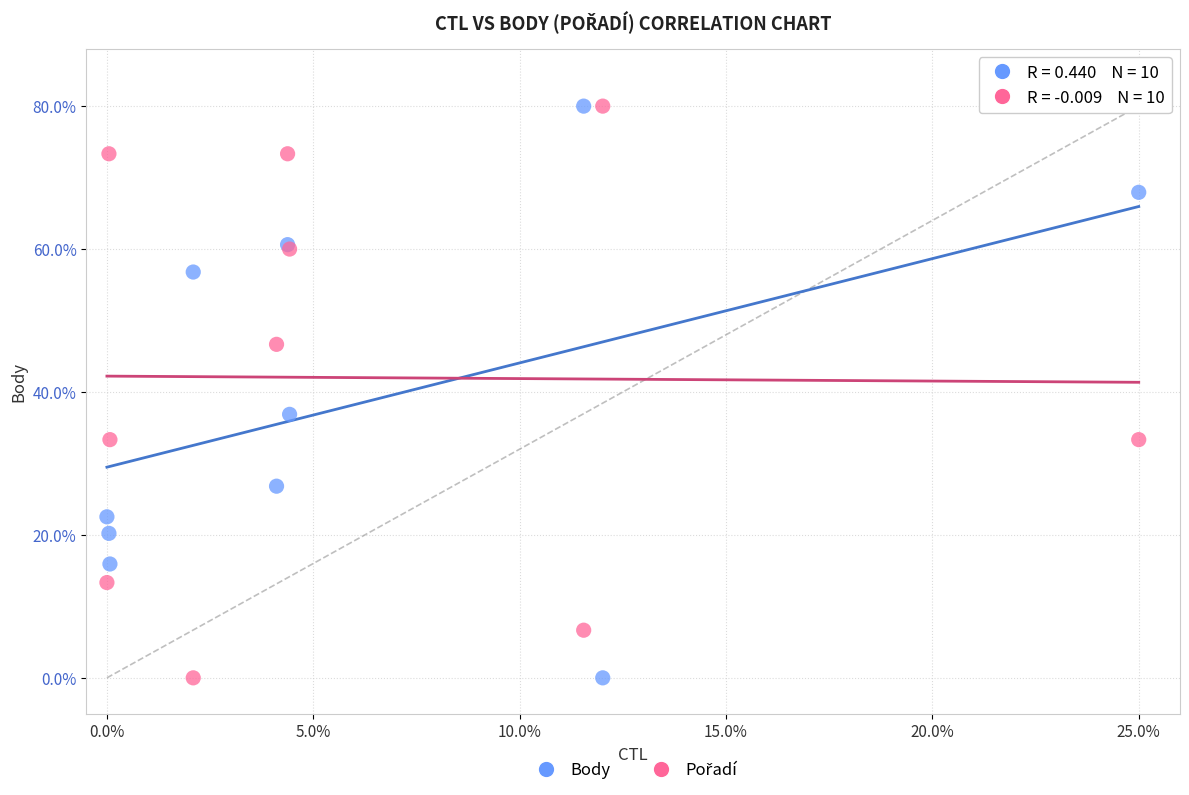

What is the X range (max minus min) for the scatter plot?

25.0